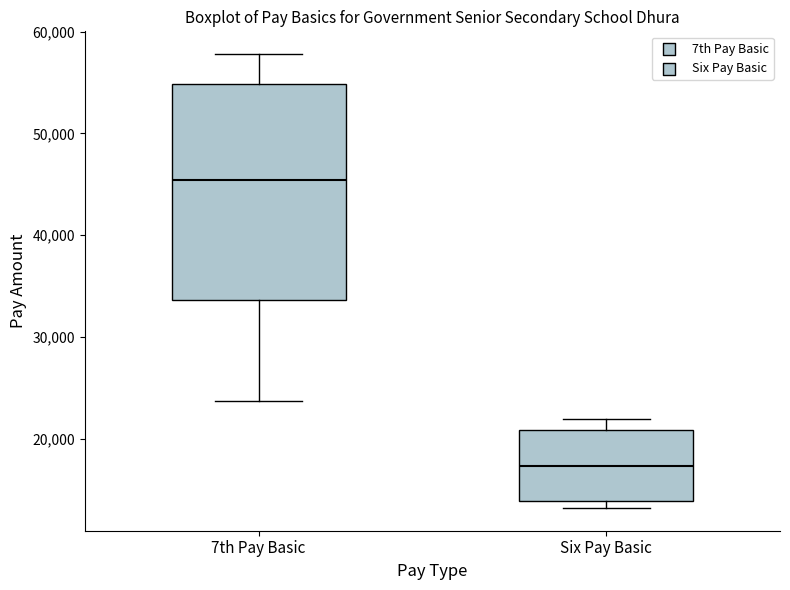

Which box has the lowest median line?

Six Pay Basic